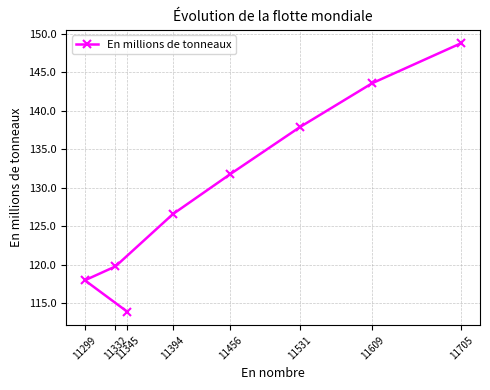

What is the sum of the values at 11456 and 11394?

258.4